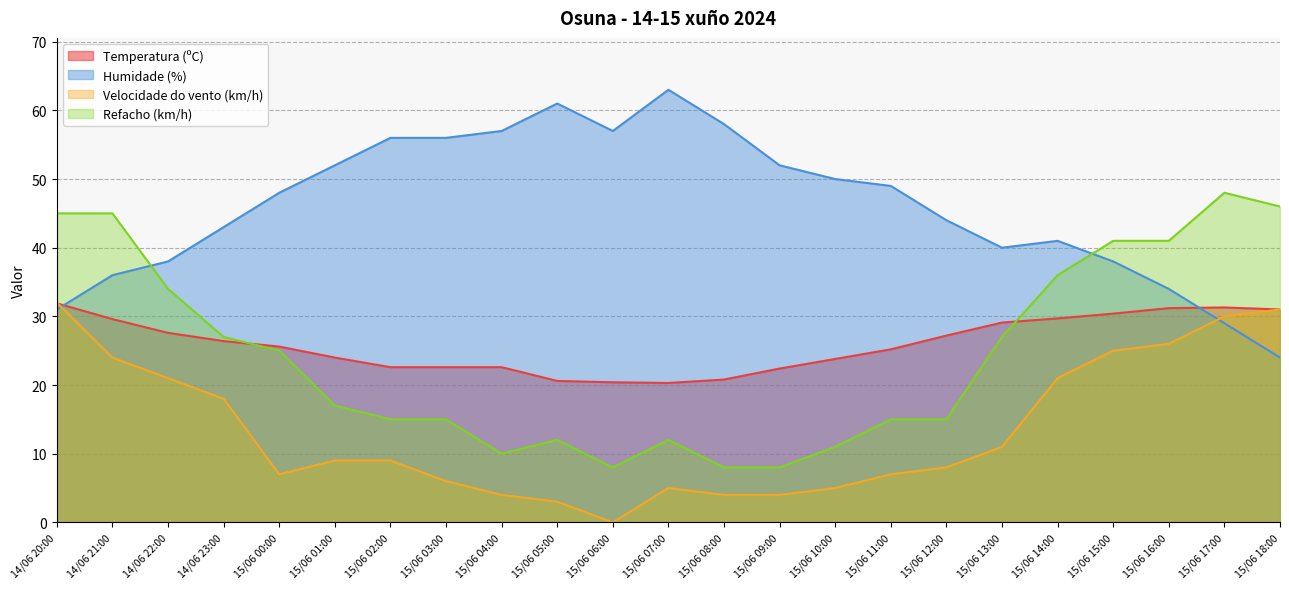

Rank the categories by Refacho (km/h) value from lowest to highest.

15/06 06:00, 15/06 08:00, 15/06 09:00, 15/06 04:00, 15/06 10:00, 15/06 05:00, 15/06 07:00, 15/06 02:00, 15/06 03:00, 15/06 11:00, 15/06 12:00, 15/06 01:00, 15/06 00:00, 14/06 23:00, 15/06 13:00, 14/06 22:00, 15/06 14:00, 15/06 15:00, 15/06 16:00, 14/06 20:00, 14/06 21:00, 15/06 18:00, 15/06 17:00